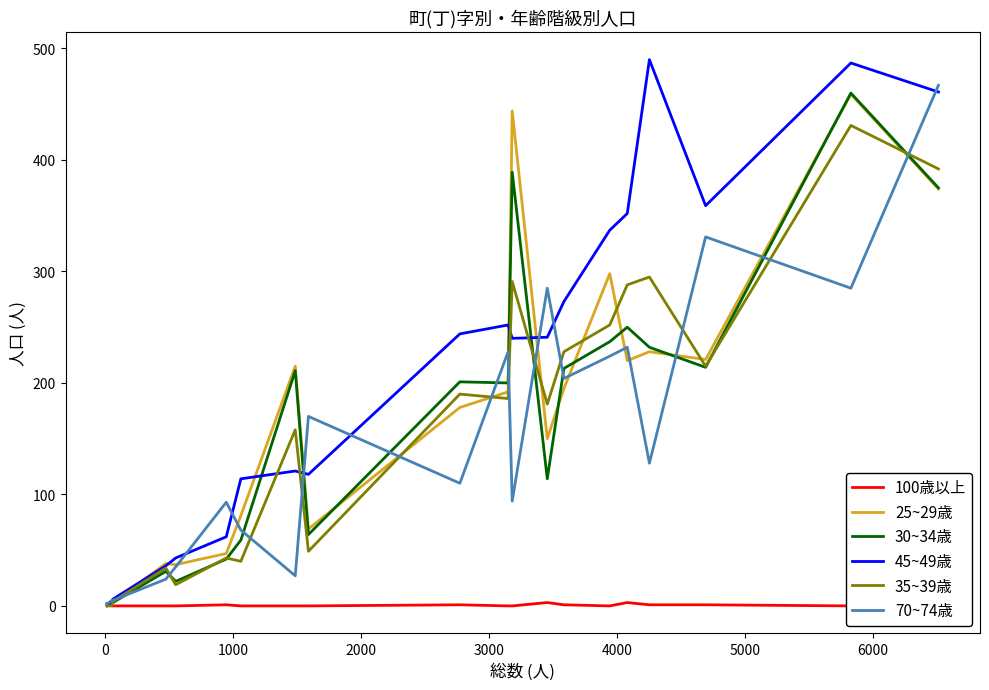

In 70~74歳, how many points are higher than both neighbors (excluding endpoints)?

6